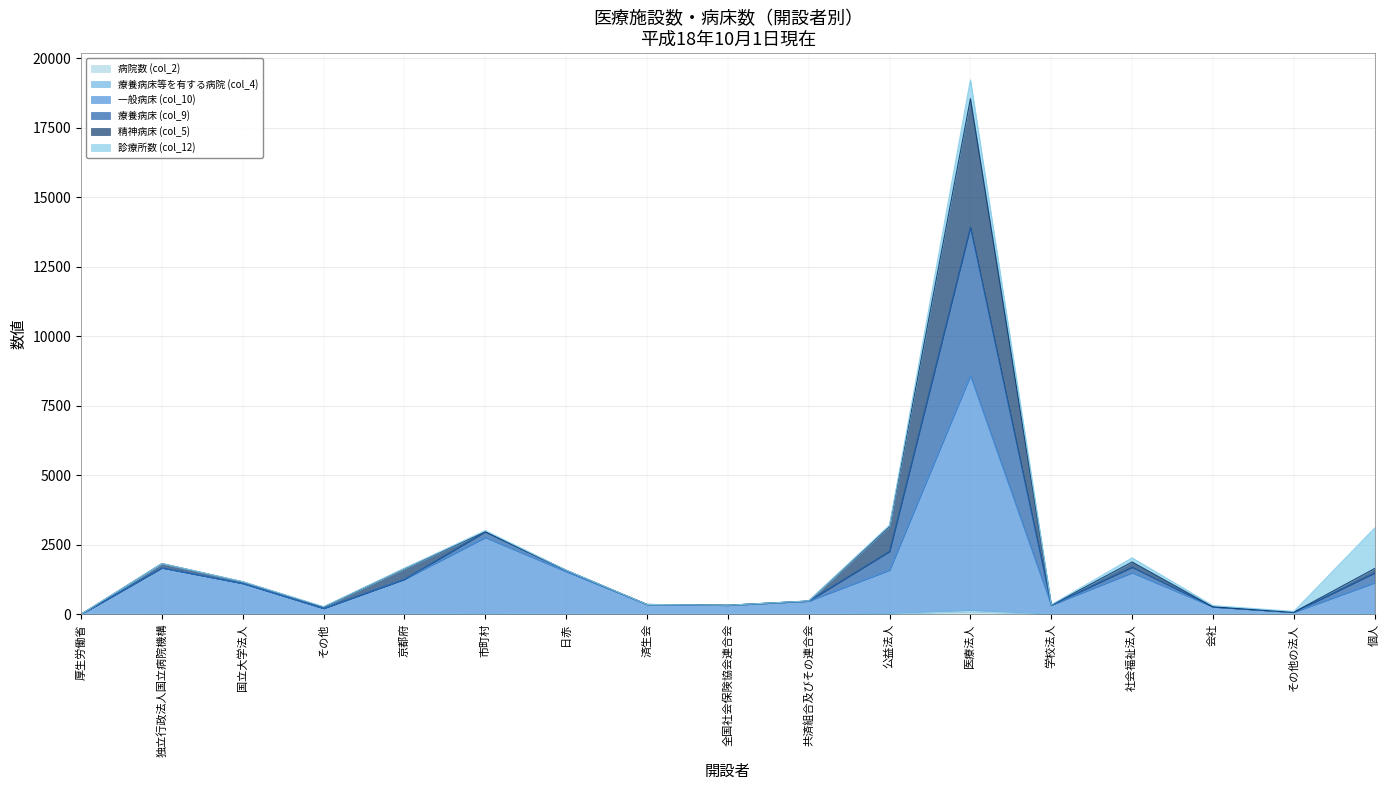

How many data points in 療養病床等を有する病院 (col_4) are above 3?

8